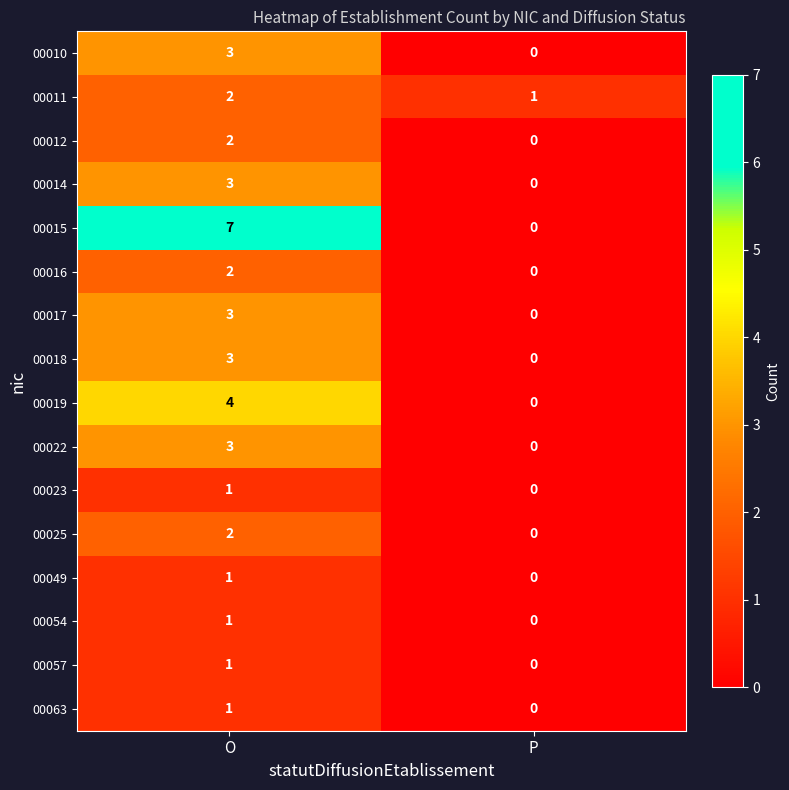

At which label is 00017 closest to 1?

P